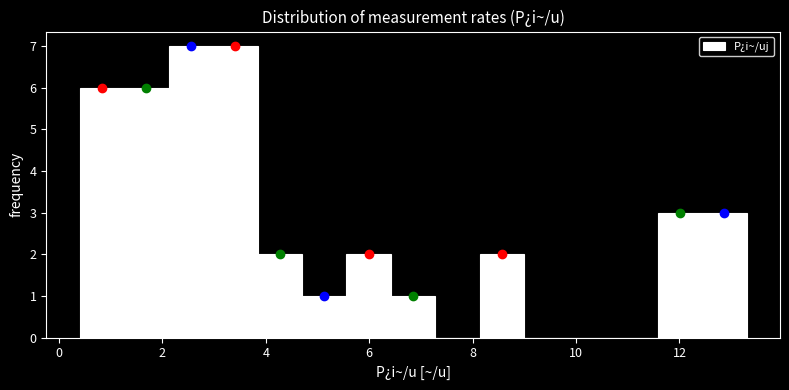

Reading left to right, list every bar in this chart as the range it spans on the x-axis followed by its height. Neither the bar edges nor the heights are printed on the chart, so give them approximately, as read against the axes.

0.40 to 1.26: 6
1.26 to 2.12: 6
2.12 to 2.98: 7
2.98 to 3.84: 7
3.84 to 4.70: 2
4.70 to 5.56: 1
5.56 to 6.42: 2
6.42 to 7.28: 1
7.28 to 8.14: 0
8.14 to 9.00: 2
9.00 to 9.86: 0
9.86 to 10.72: 0
10.72 to 11.58: 0
11.58 to 12.44: 3
12.44 to 13.30: 3